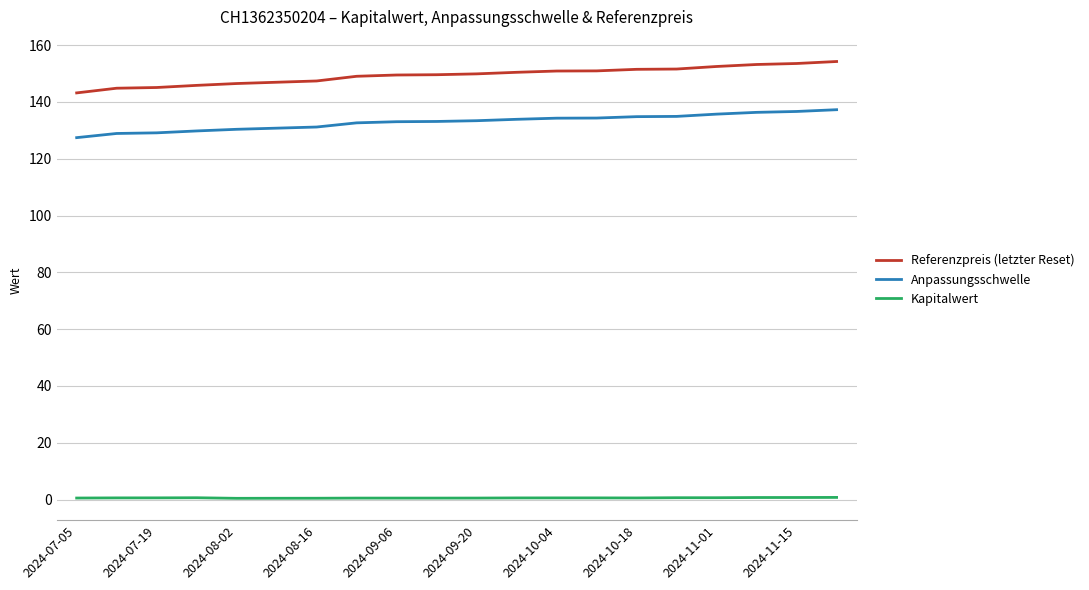

List the series in order of their peak value, lowest first.

Kapitalwert, Anpassungsschwelle, Referenzpreis (letzter Reset)